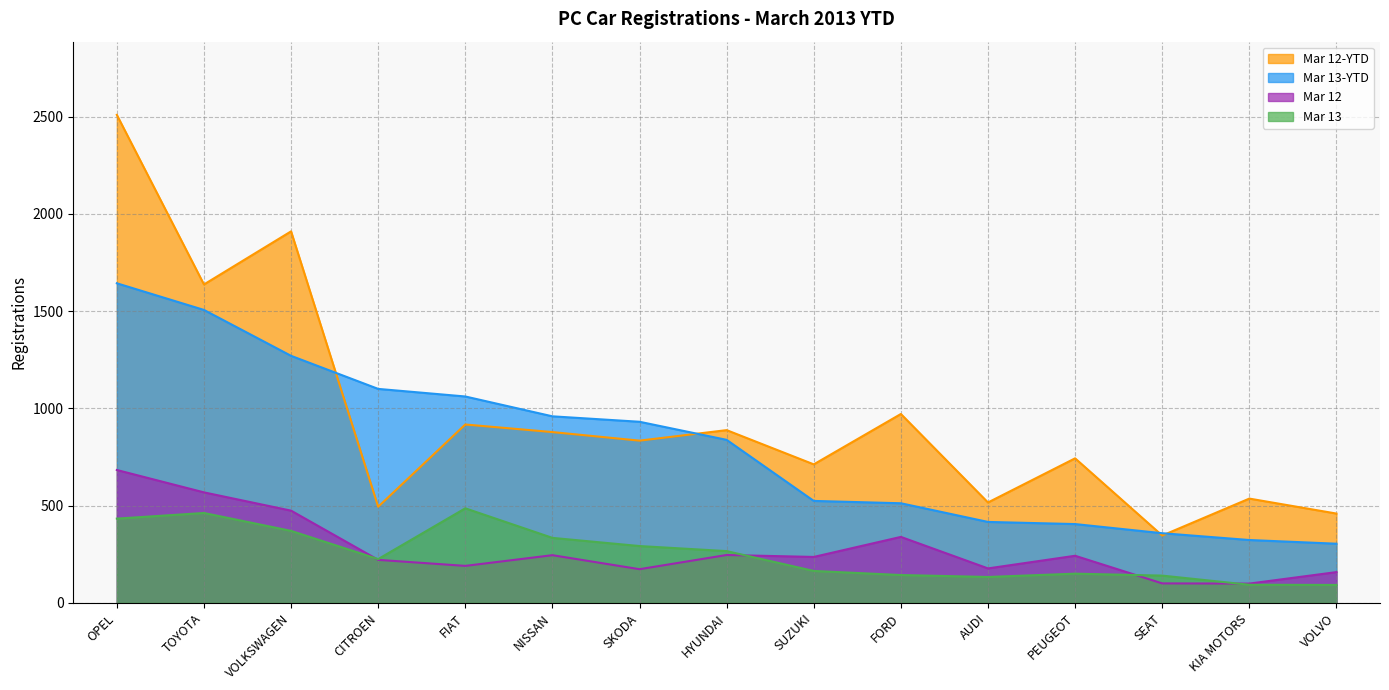

In Mar 12, how many points are higher than both neighbors (excluding endpoints)?

4